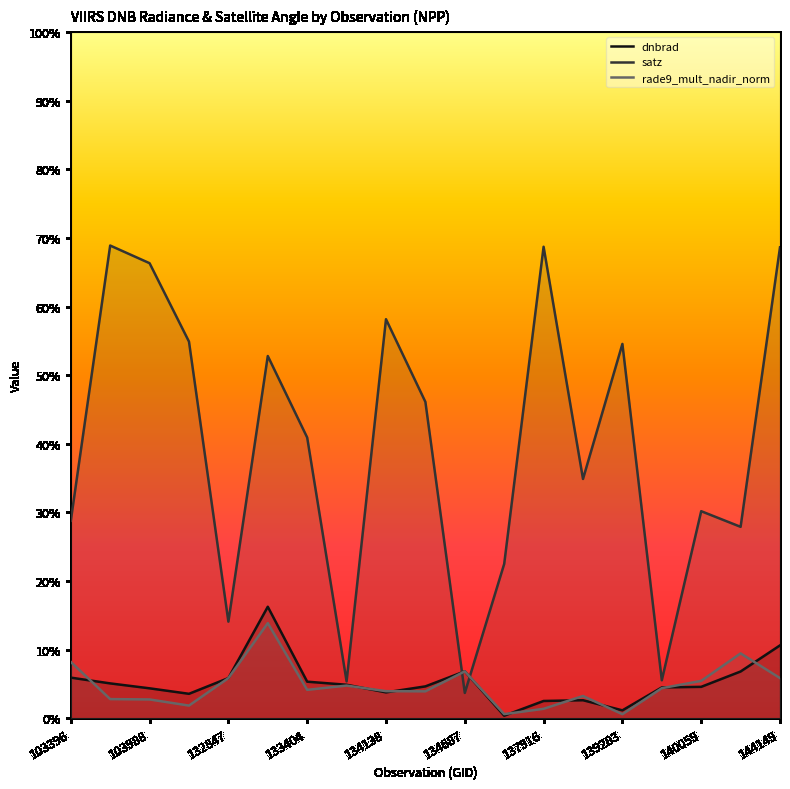

At 144149, list the series in order from largest to smallest.

satz, dnbrad, rade9_mult_nadir_norm